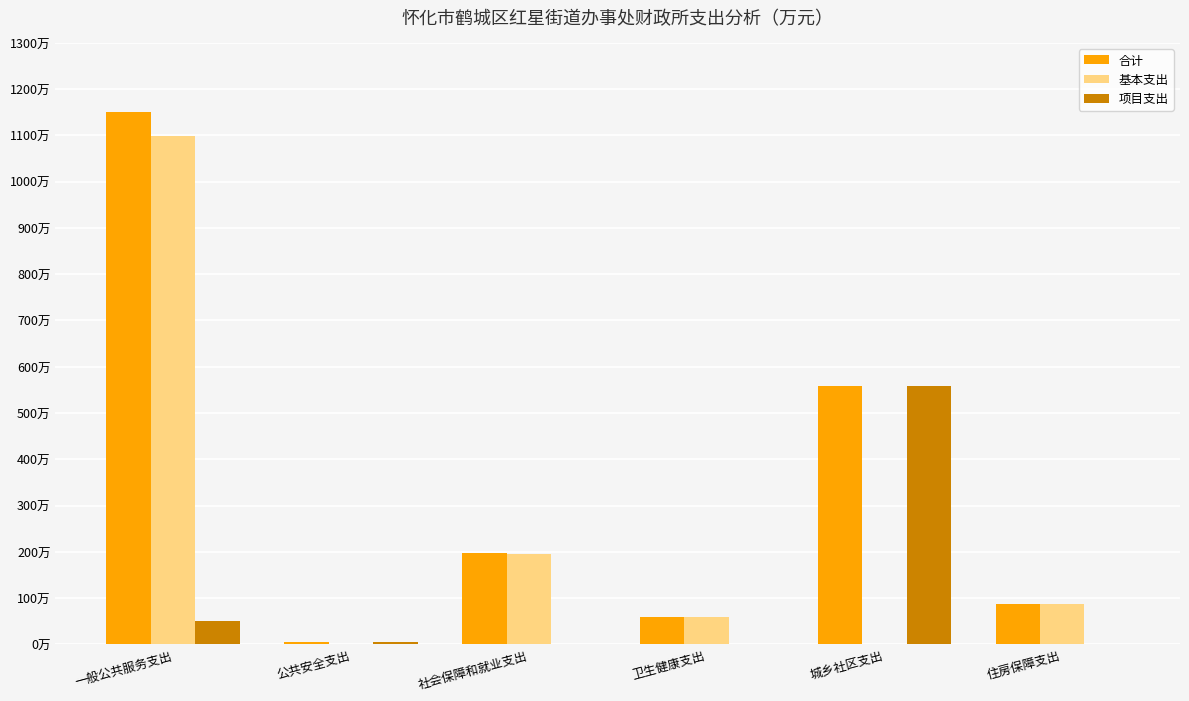

Reading left to right, what are all the values shown in this chart?

合计: 1149.8	5.0	196.6	59.3	559.0	88.4
基本支出: 1099.1	0.0	194.6	59.3	0.0	88.4
项目支出: 50.7	5.0	2.0	0.0	559.0	0.0